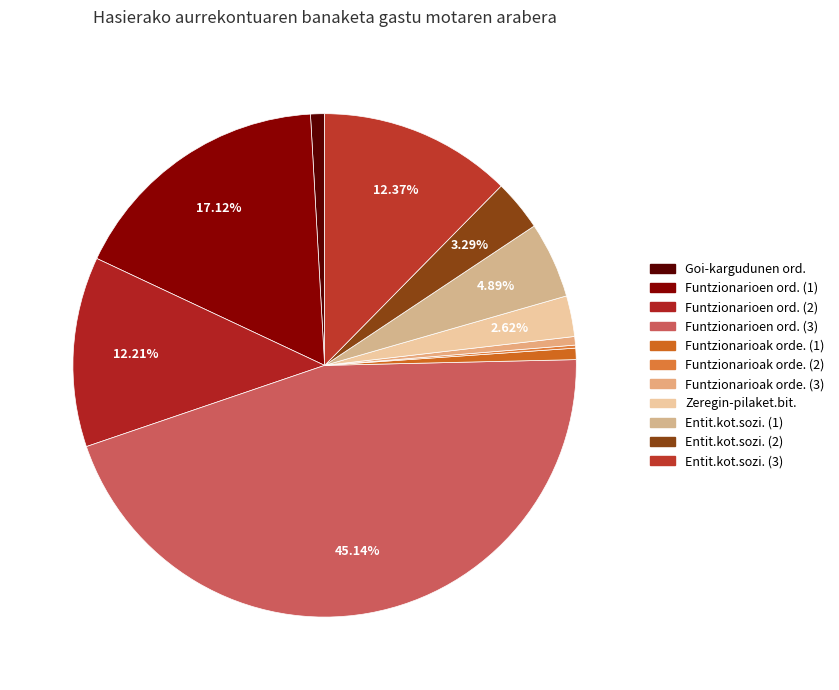

To the nearest percent, what is the difference between the largest and smallest slice percentages?

45%